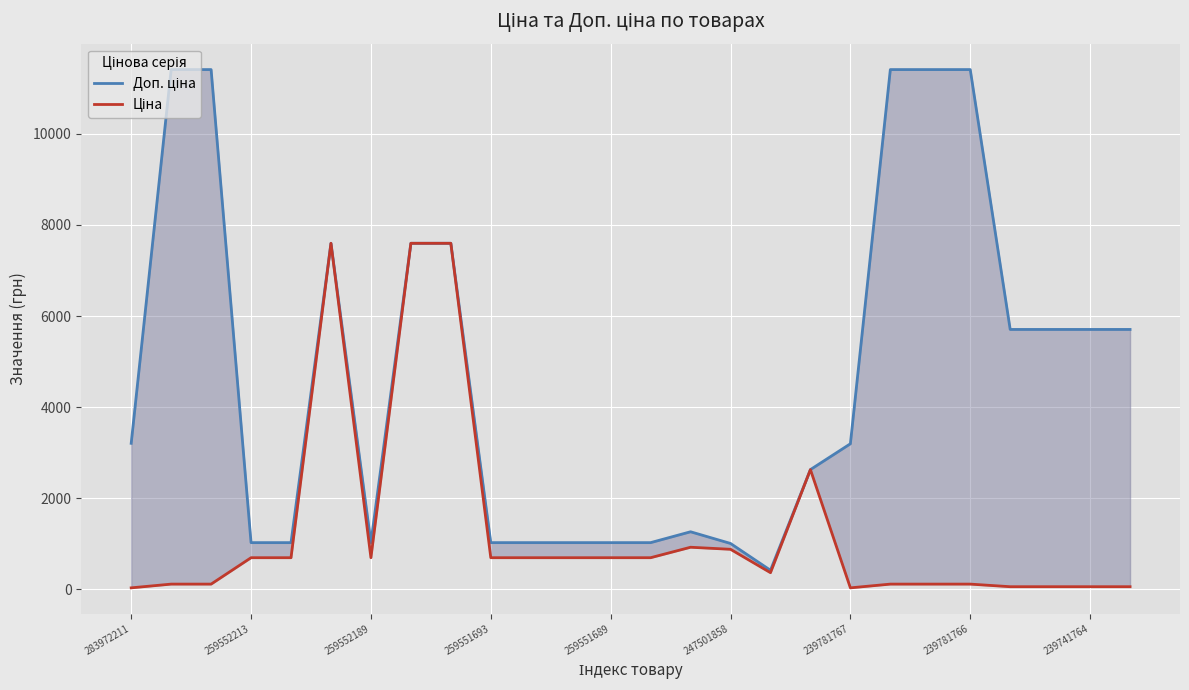

What are all the series names shown in the legend?

Доп. ціна, Ціна